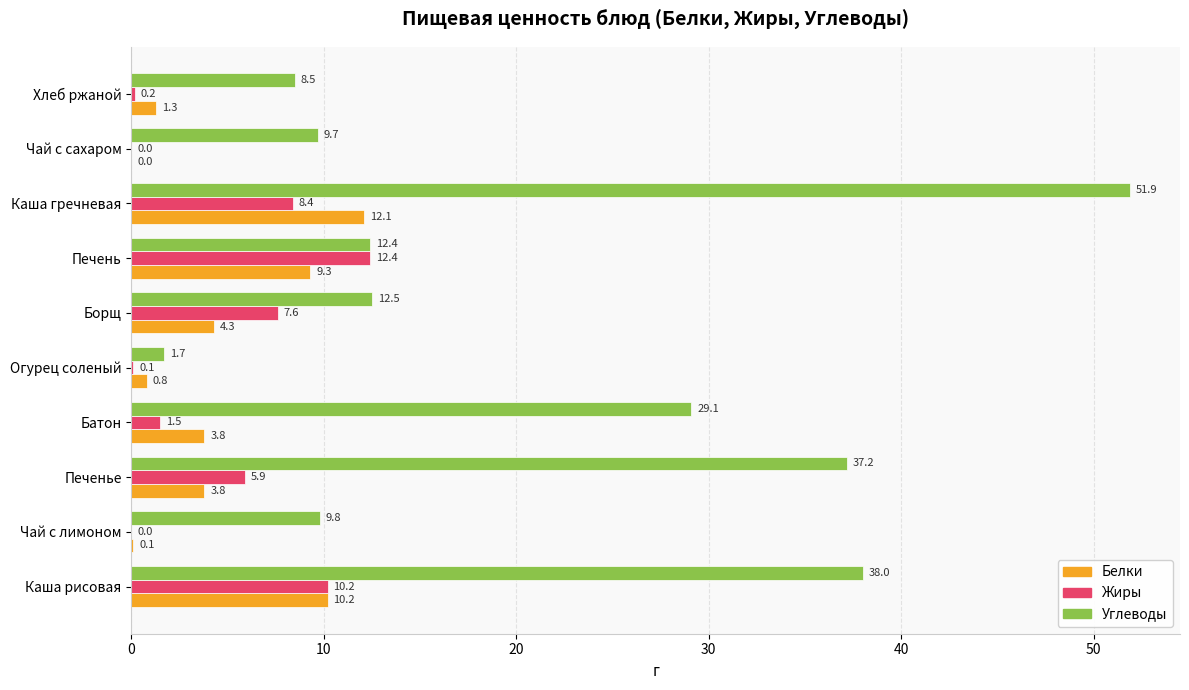

The Белки series shows 16.7 at Каша рисовая. True or false?

False